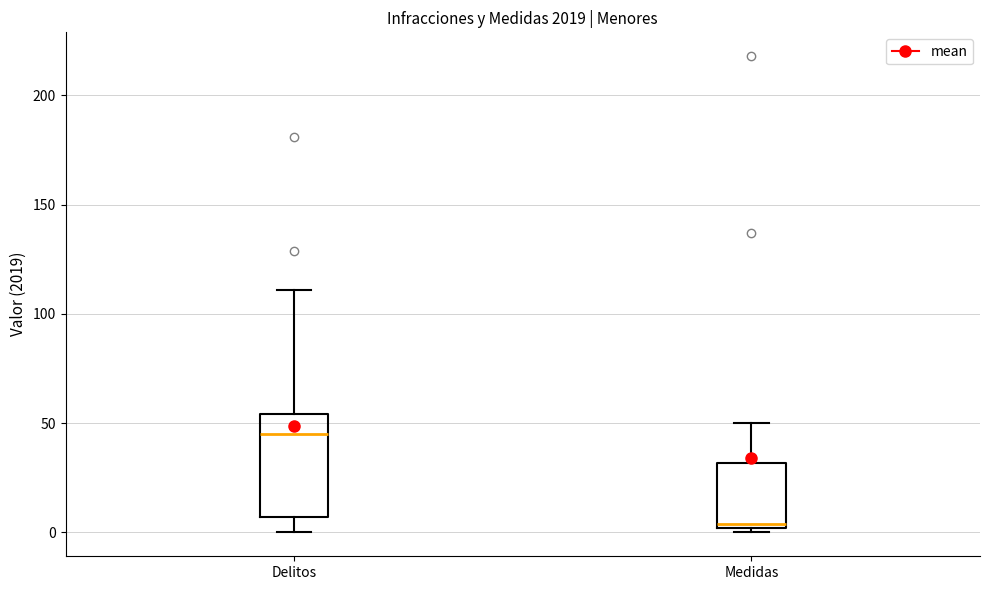

Which box is the tallest, from its lower edge to its upper edge?

Delitos